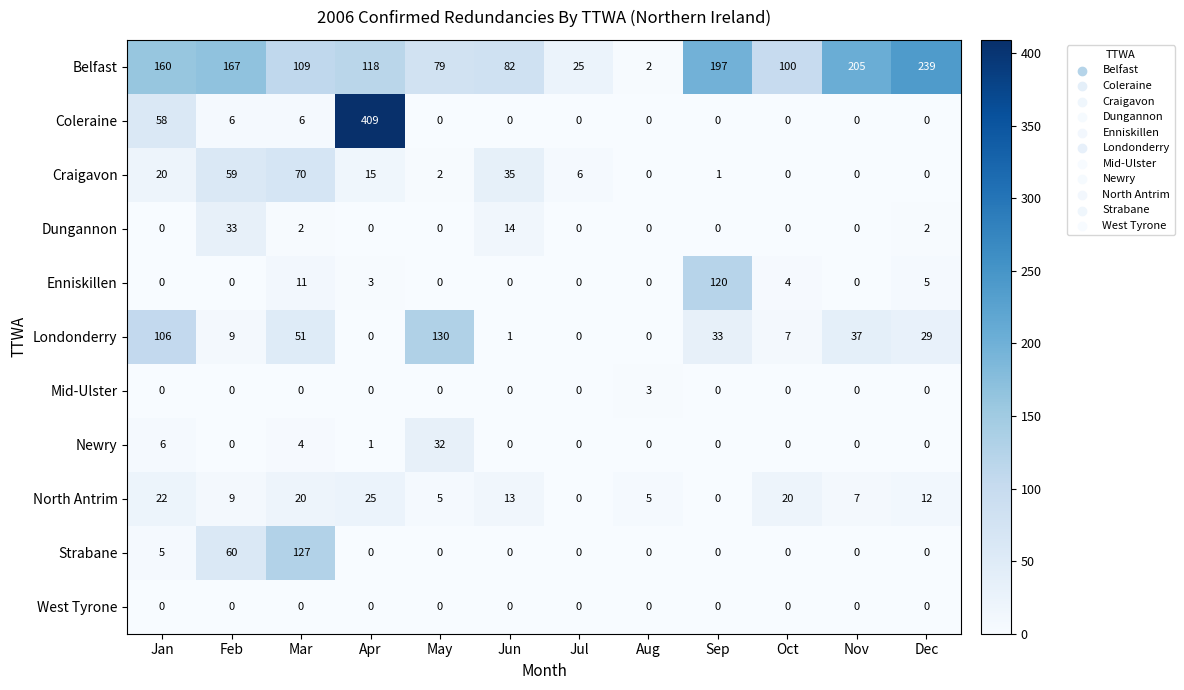

How many Mid-Ulster values are between 0 and 1?

11